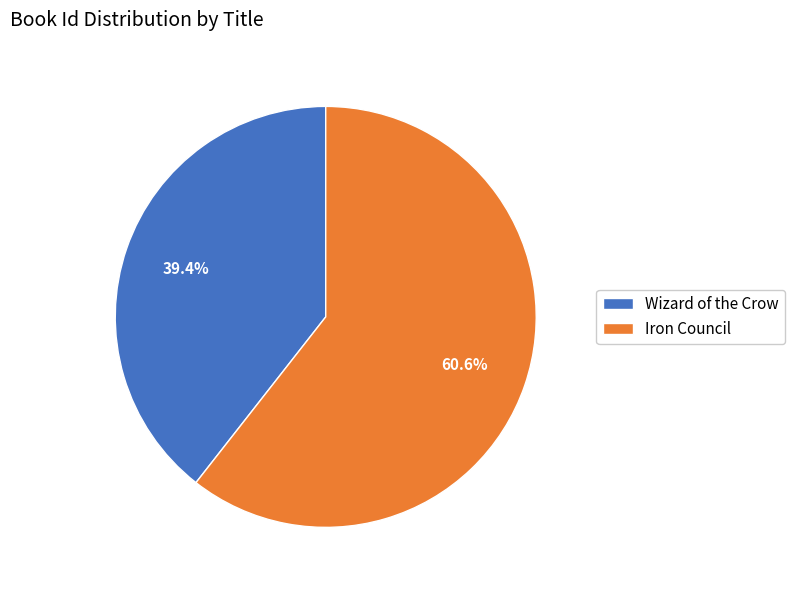

Count the number of slices in the pie.

2